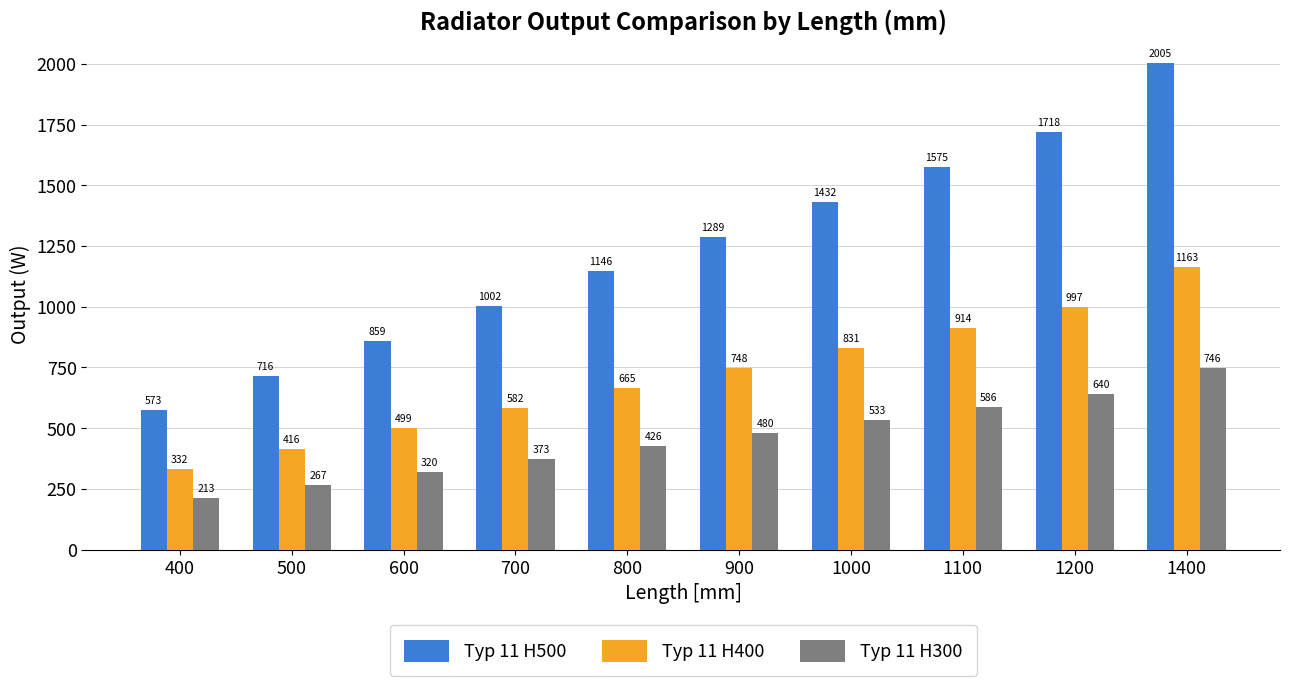

What is the total value across all series at 700?

1957